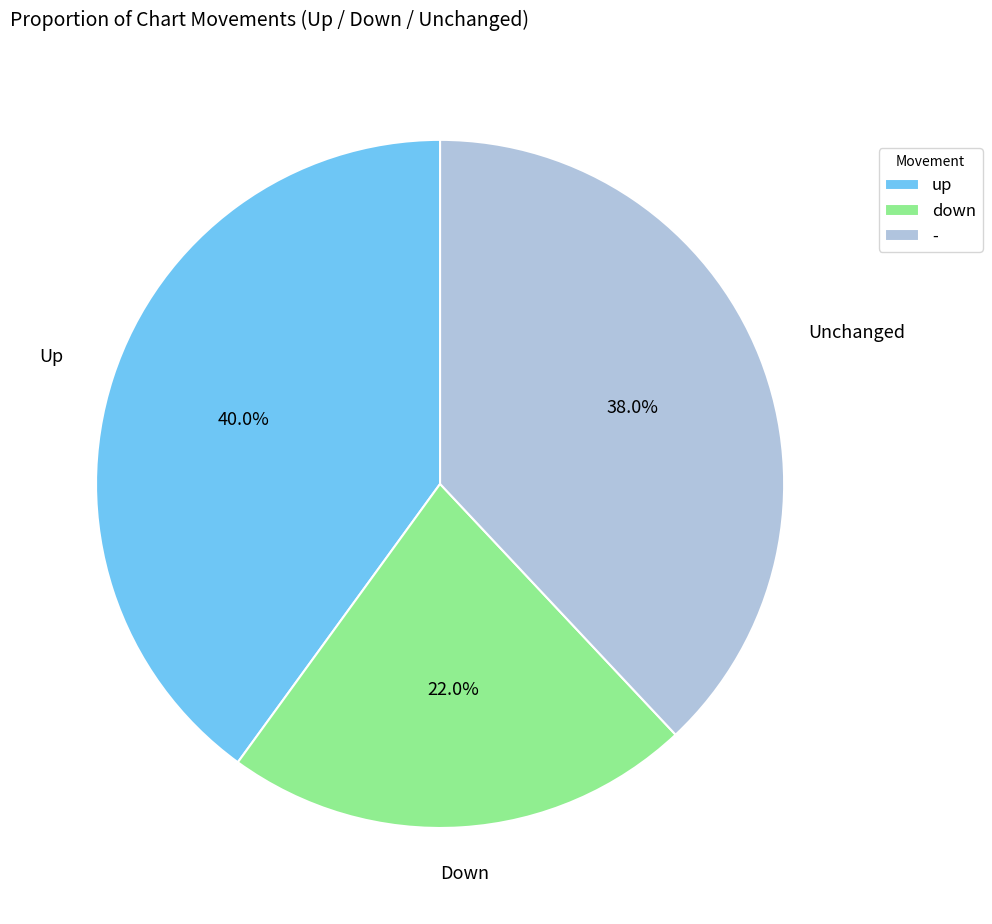

Does down represent more than half of the total?

No